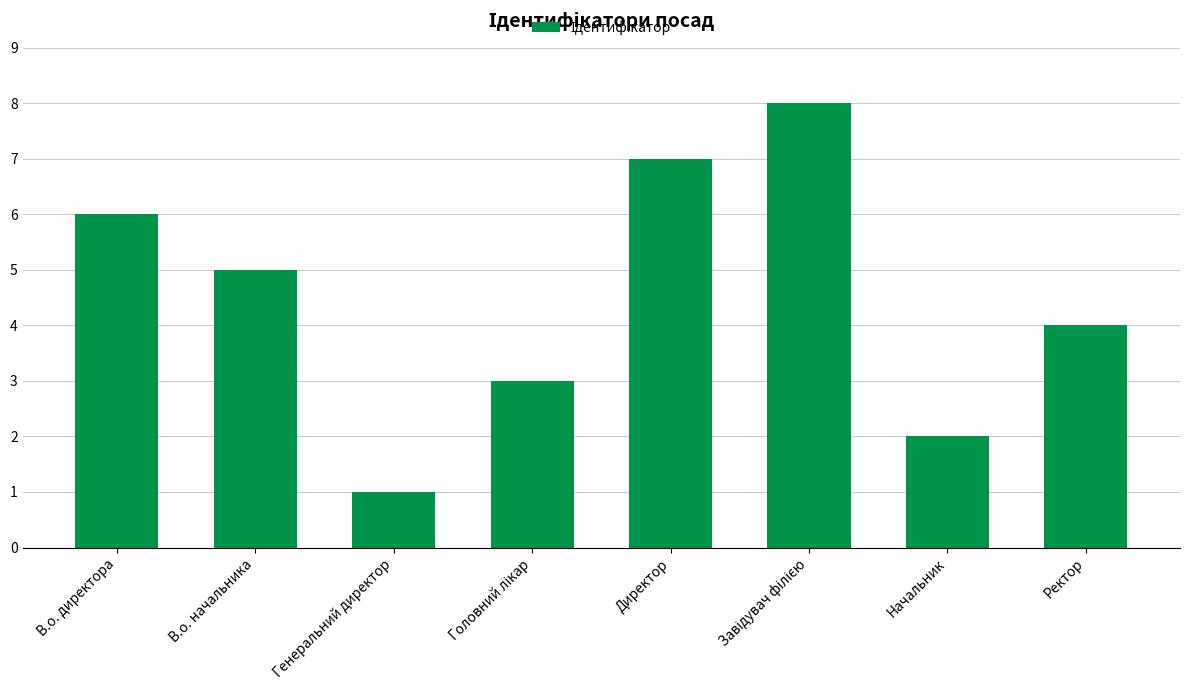

Which label corresponds to the smallest value in the chart?

Генеральний директор